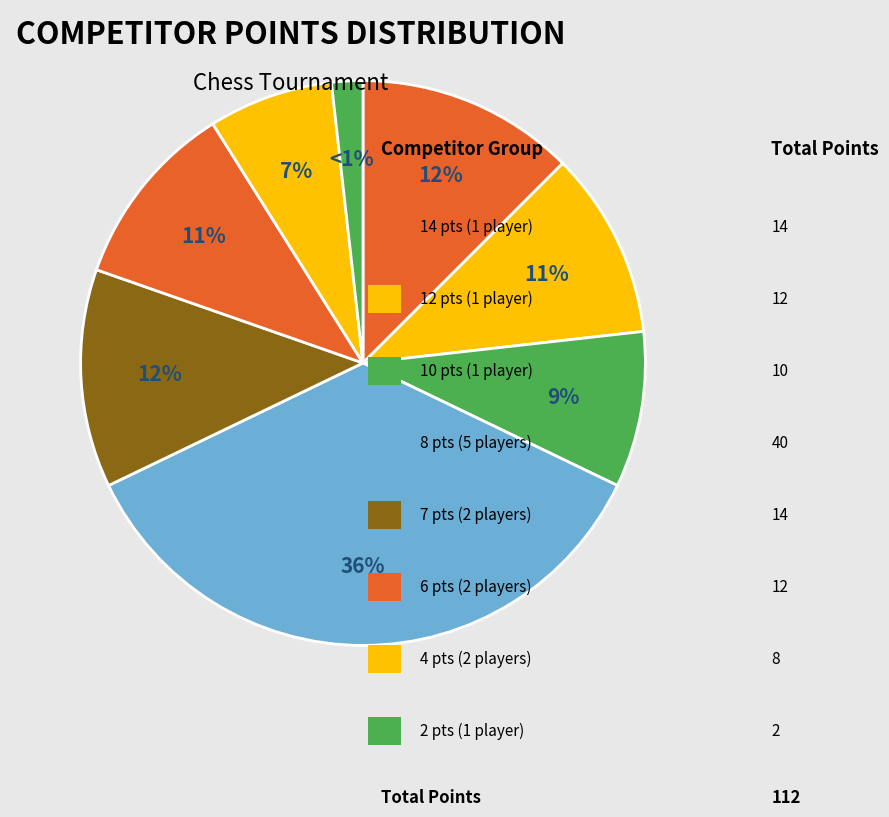

The Sanakal Amar slice represents 19% of the pie. True or false?

False